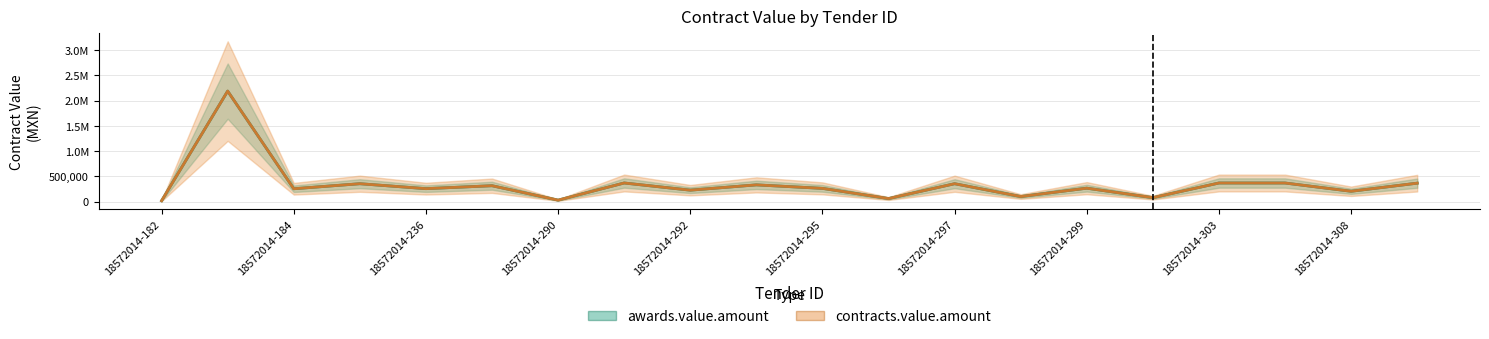

Which category has the highest value in the awards.value.amount series?

18572014-183